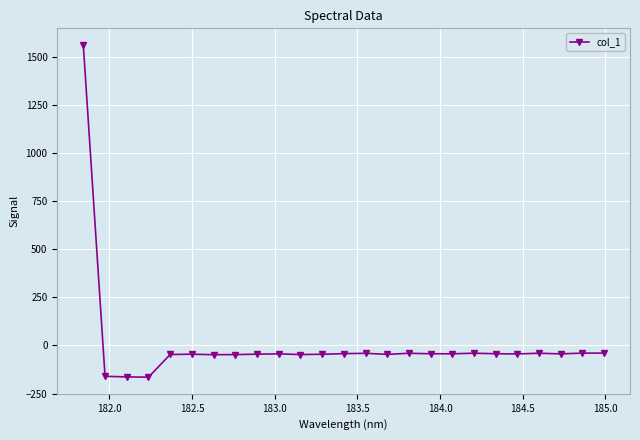

Does the chart display data point markers on the line(s)?

Yes